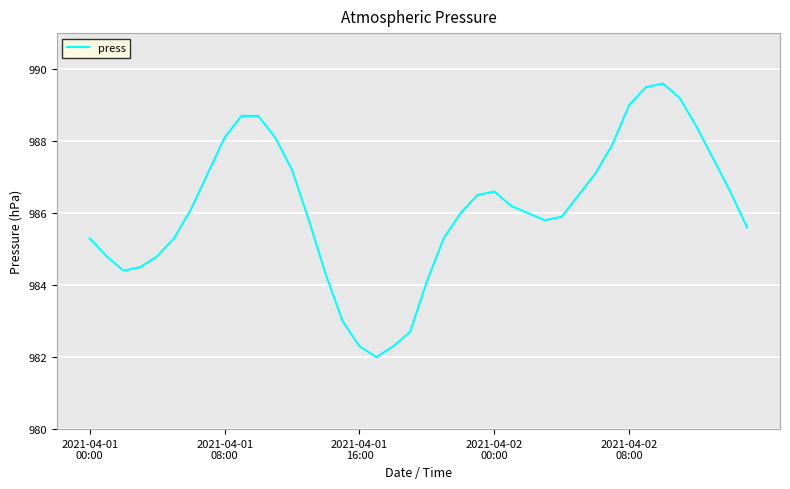

Does the chart have visible grid lines?

Yes